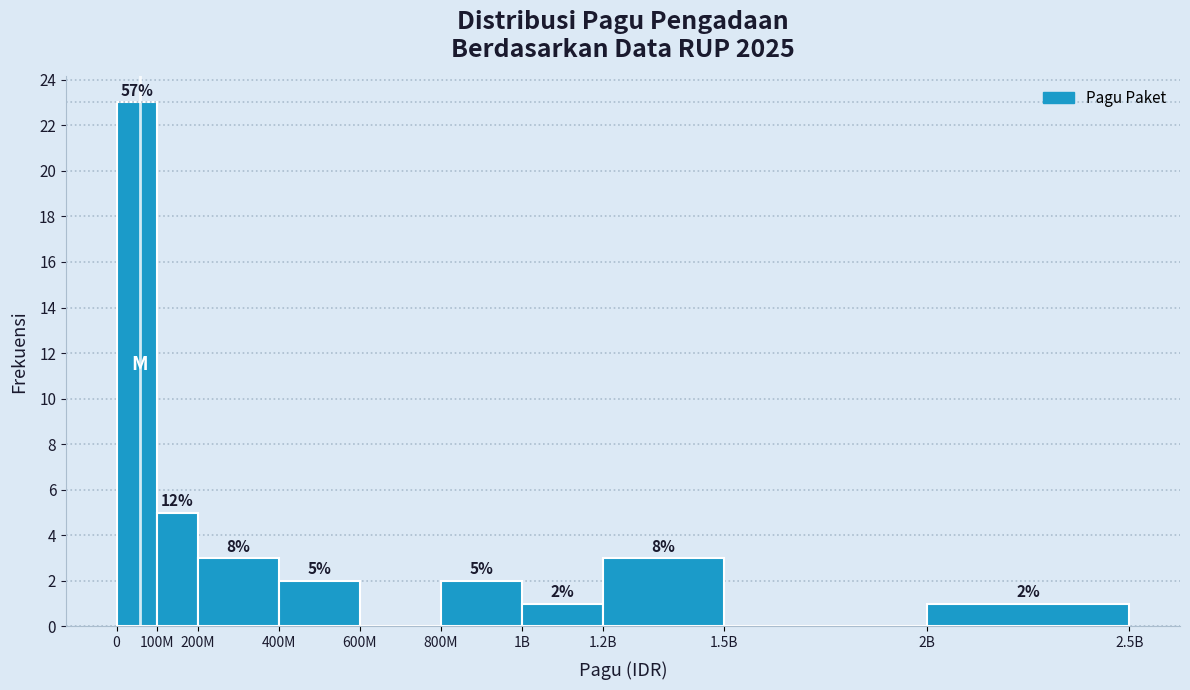

Reading left to right, what are all the values shown in this chart?

0=23	100M=5	200M=3	400M=2	600M=0	800M=2	1B=1	1.2B=3	1.5B=0	2B=1